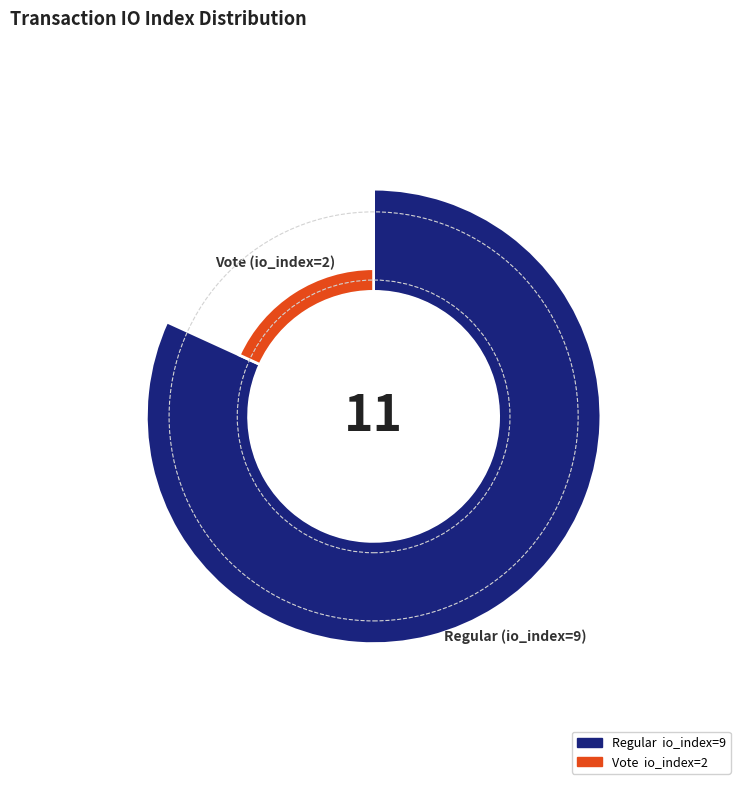

Does Vote (io_index=2) account for over 50% of the chart?

No